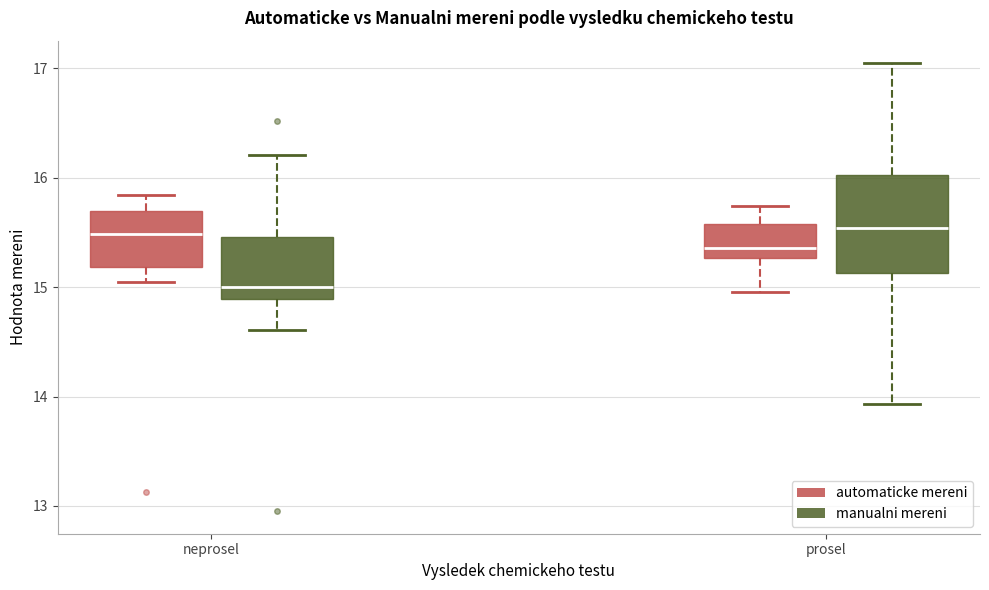

Where does the upper whisker of the box for neprosel (manualni mereni) end on the y-axis? The values are not printed on the chart, so give them approximately, as read against the axis.

16.2